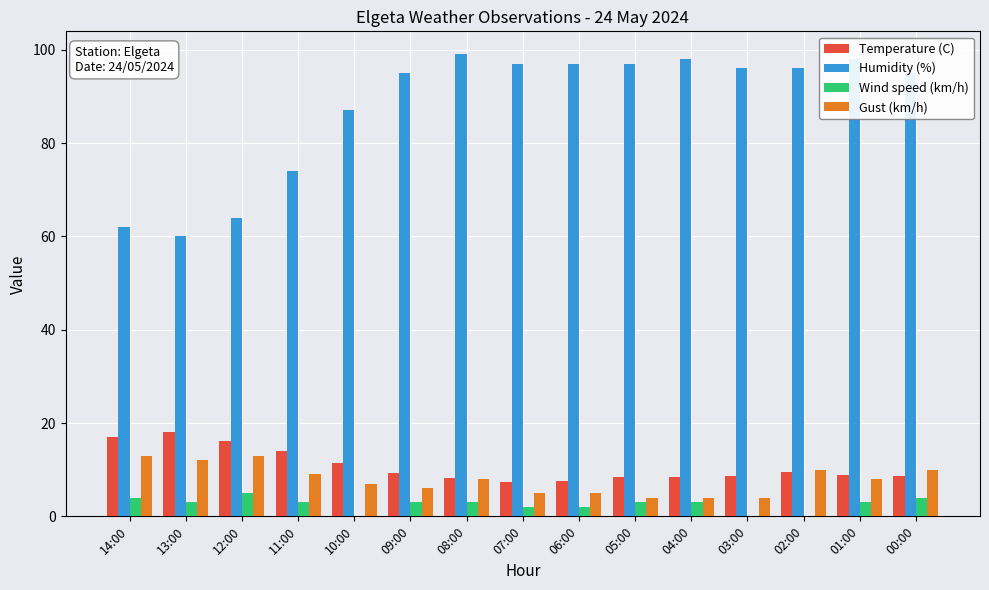

Are the bars horizontal?

No